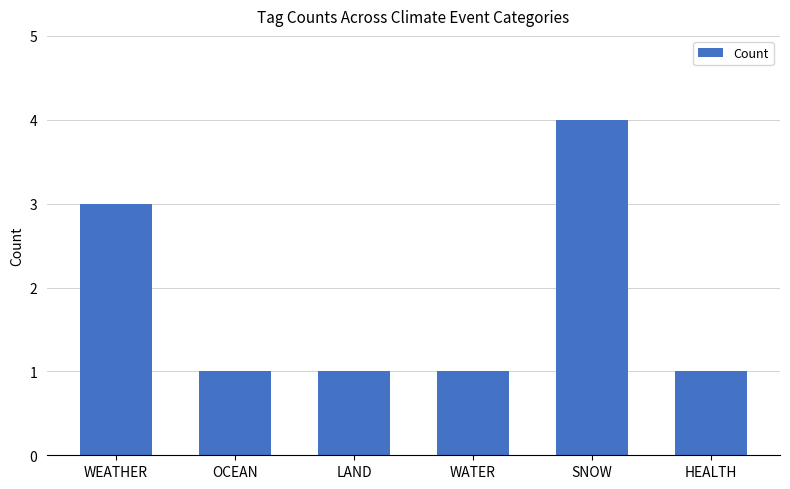

At which category does the chart reach its peak across all series?

SNOW